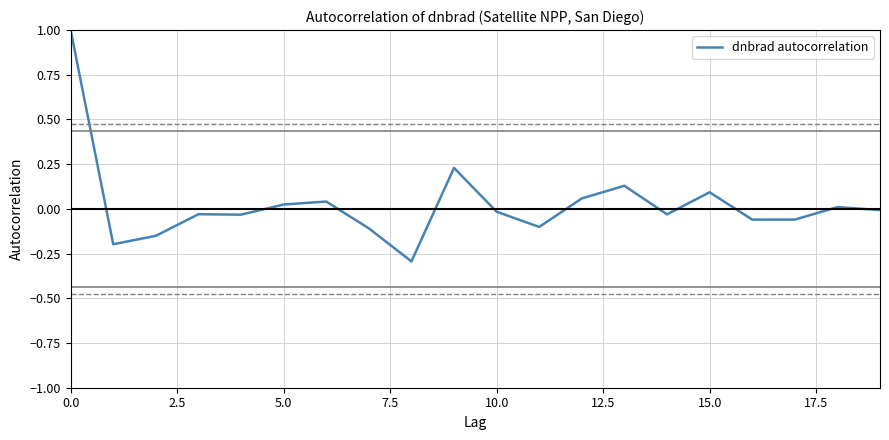

What is the difference between the maximum and minimum values?

1.3